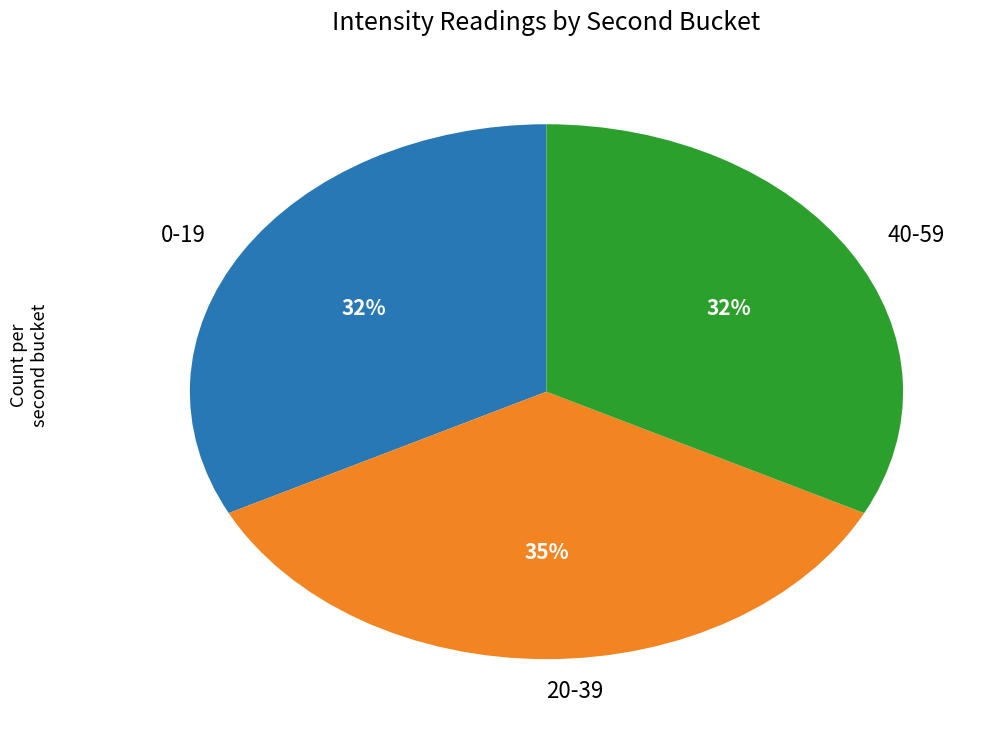

To the nearest percent, what is the average slice percentage?

33%